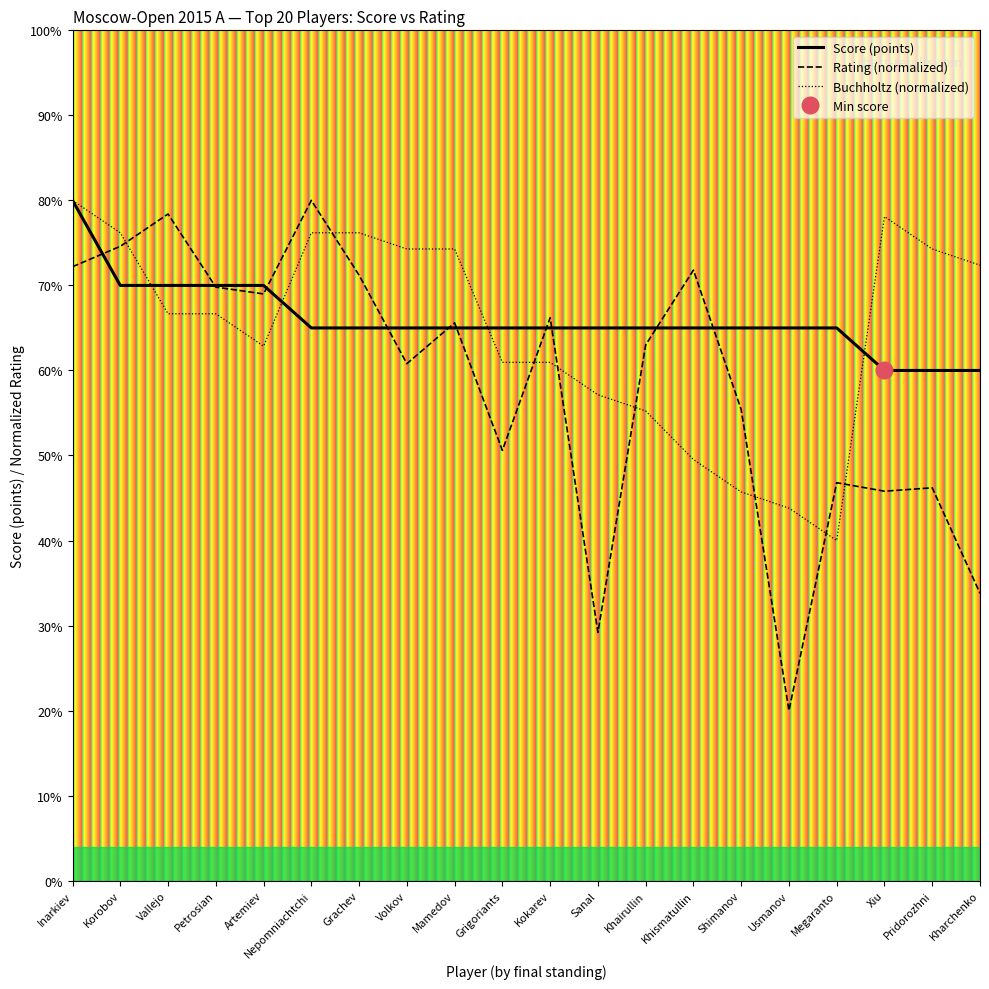

At which category does the chart reach its minimum across all series?

Usmanov